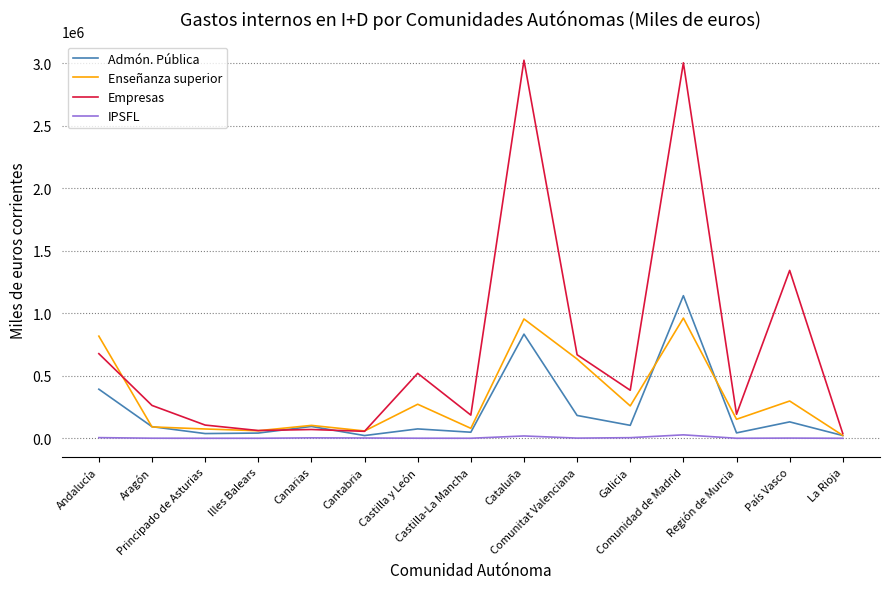

The value of Admón. Pública at Cantabria is 21829. True or false?

True